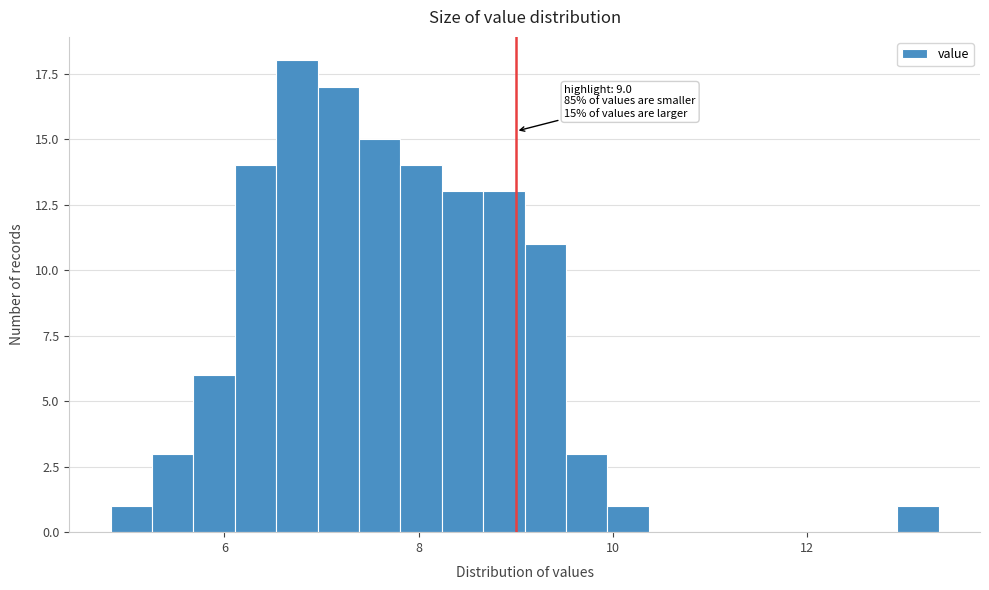

Read against the x-axis, roughly where is the centre of the tallest bar?

6.8